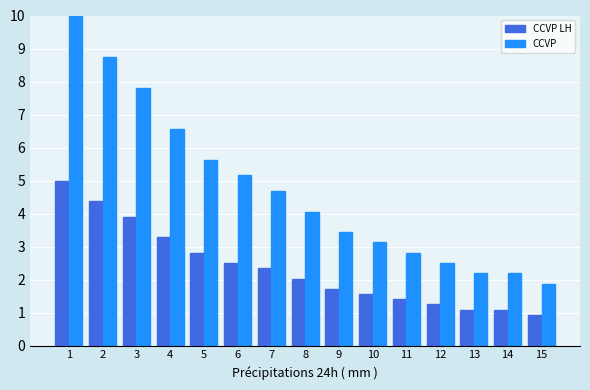

What is the difference between the maximum and minimum values in the CCVP LH series?

4.1